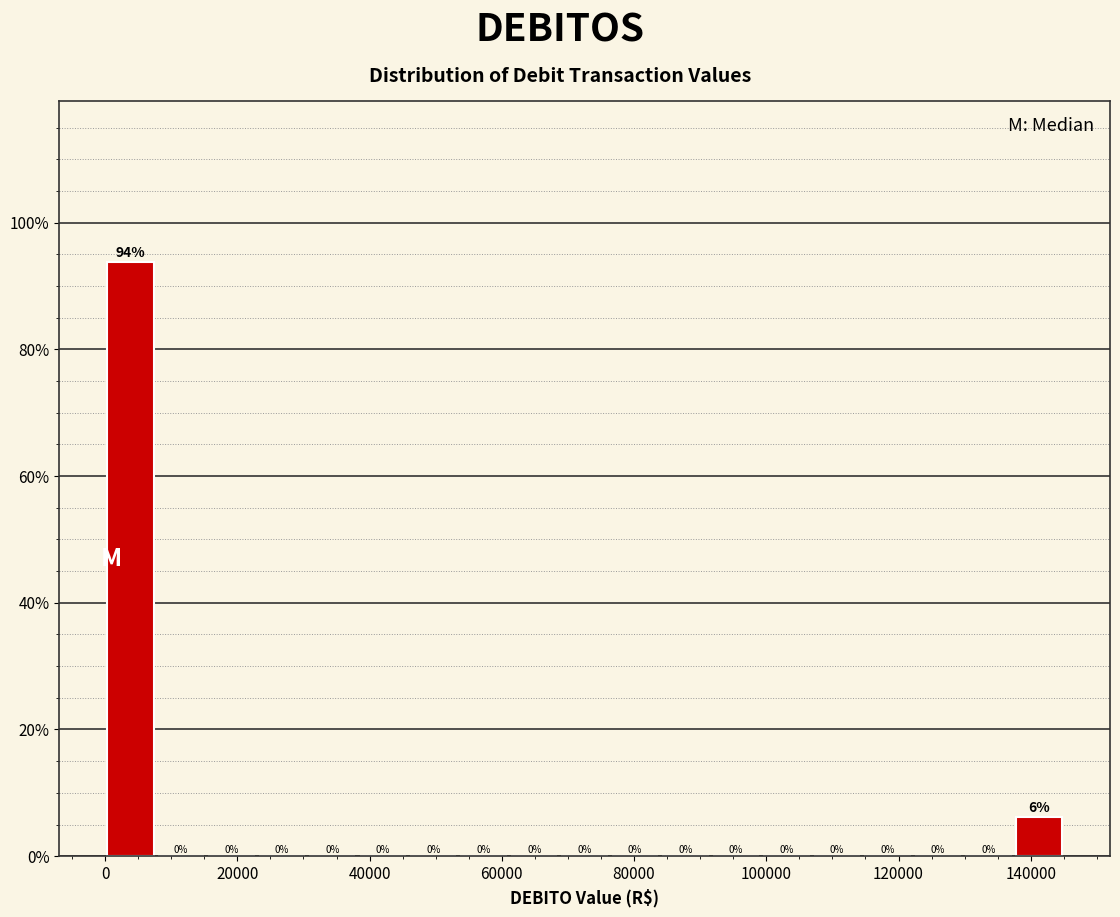

Read against the x-axis, roughly where is the centre of the tallest bar?

4000